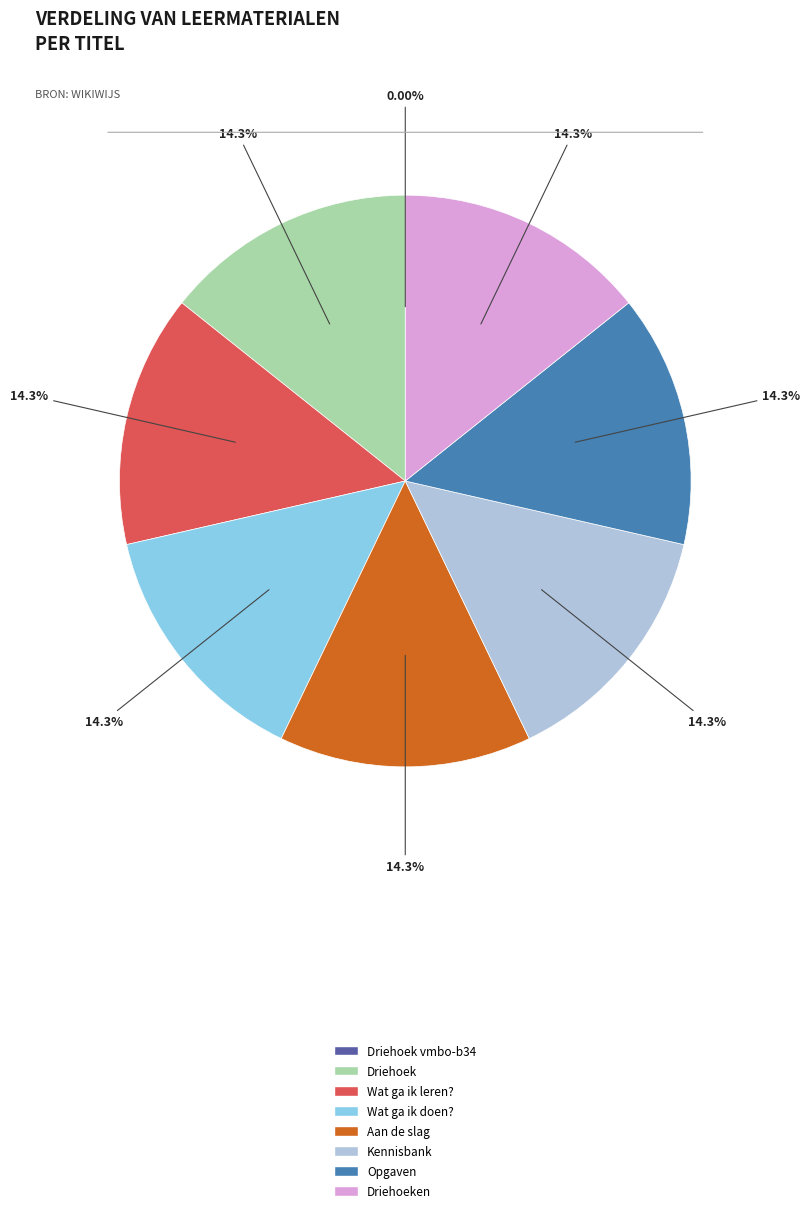

Is there a majority slice in this chart?

No